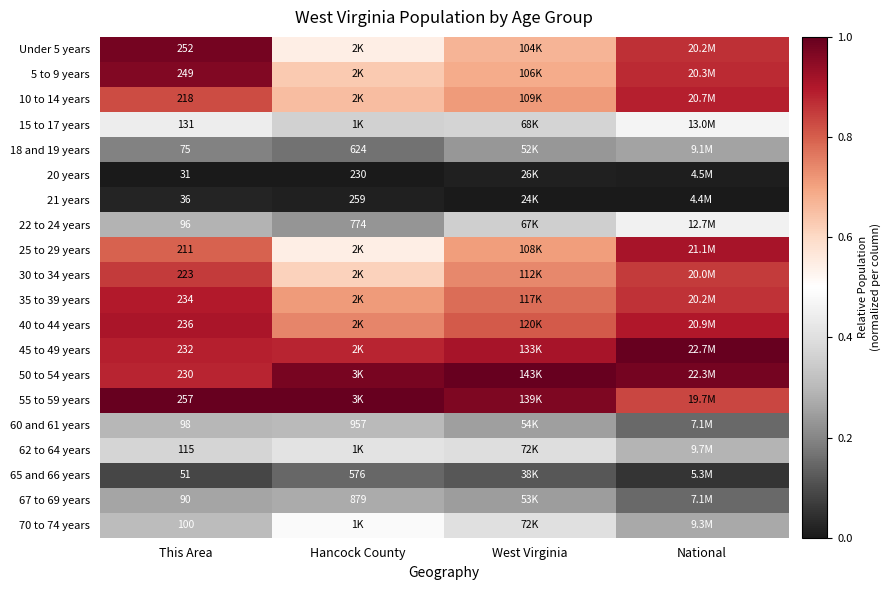

The value of 40 to 44 years at West Virginia is 0.8. True or false?

True